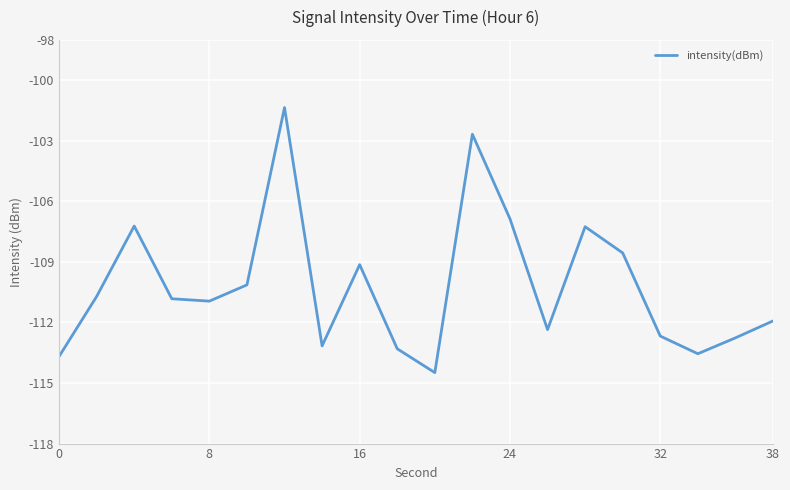

What is the maximum value shown in the chart?

-101.4